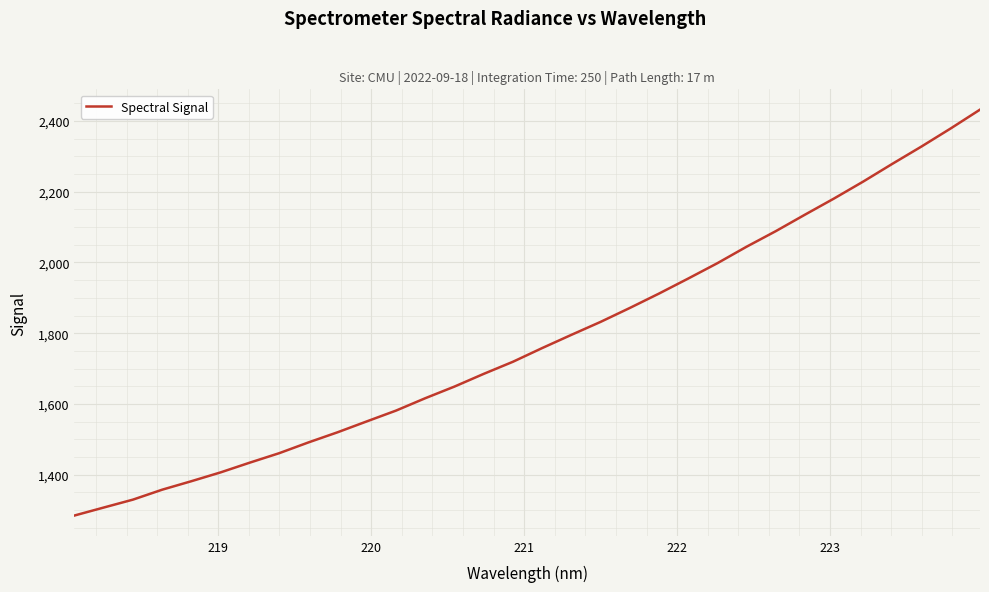

What is the difference between the maximum and minimum values?

1146.7